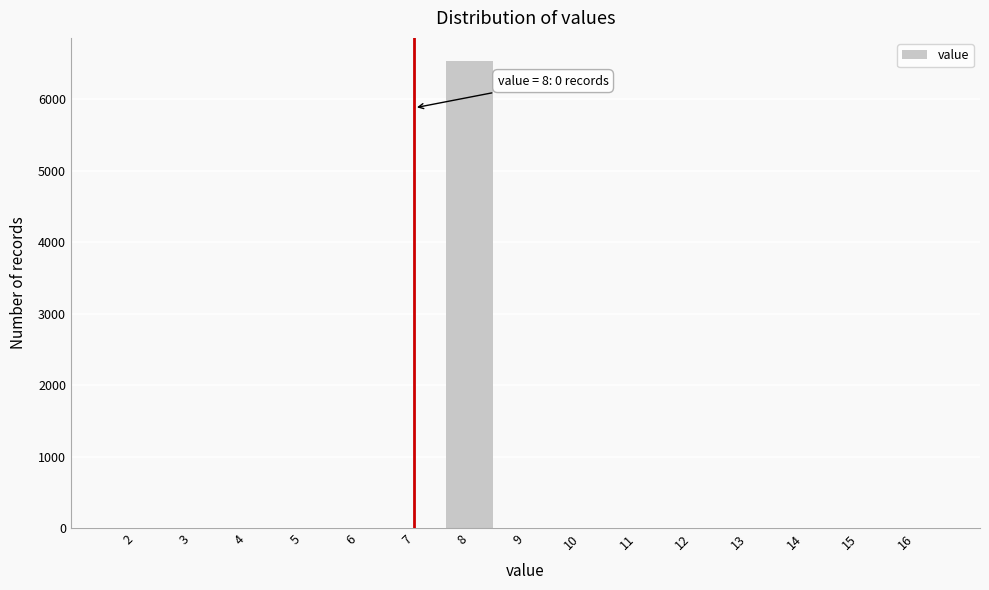

Reading left to right, transcribe all the data shown in this chart.

2=0	3=0	4=0	5=0	6=0	7=0	8=6535	9=0	10=0	11=0	12=0	13=0	14=0	15=0	16=0